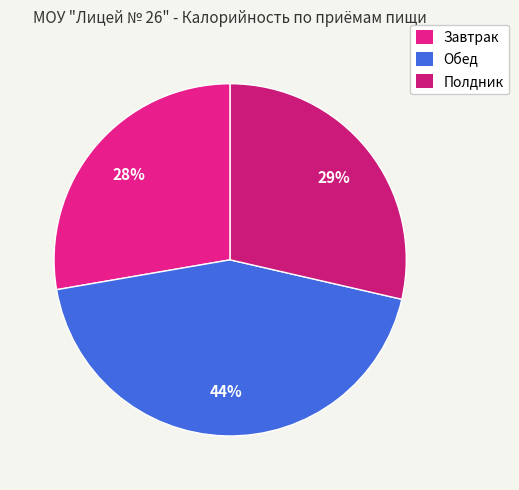

Which slice is the smallest?

Завтрак